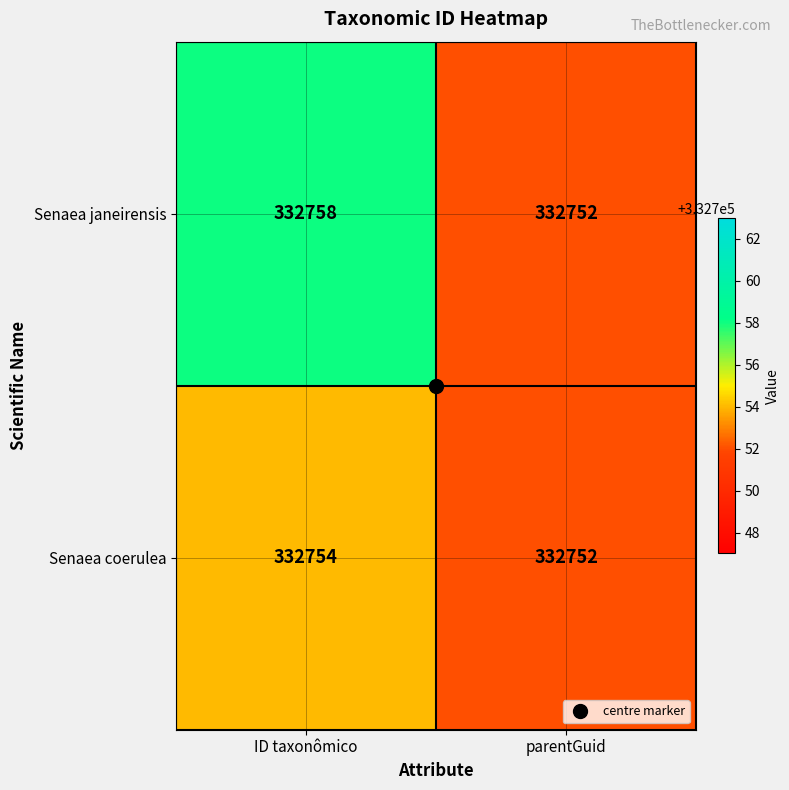

Read the Senaea coerulea value at ID taxonômico.

332754